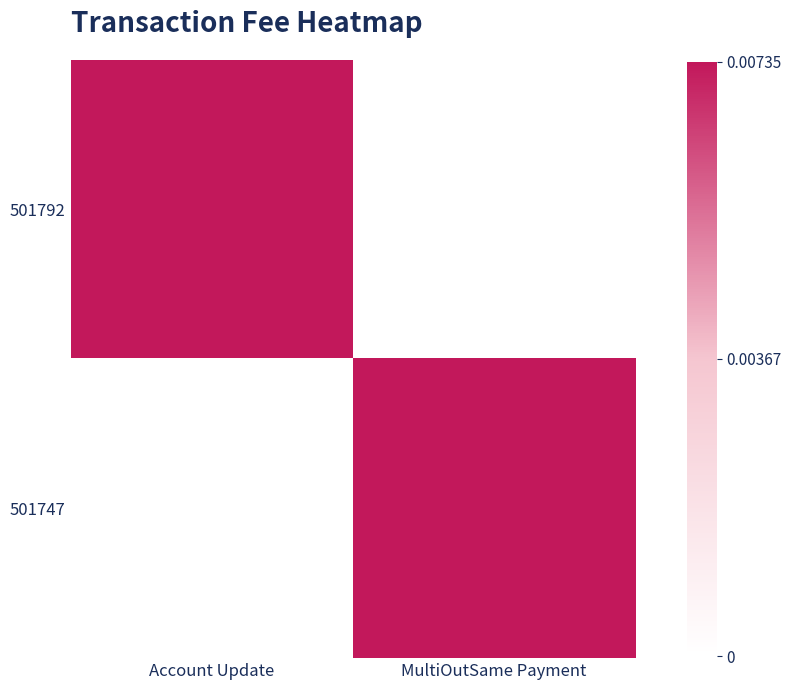

At which category is the sum across all series the highest?

Account Update